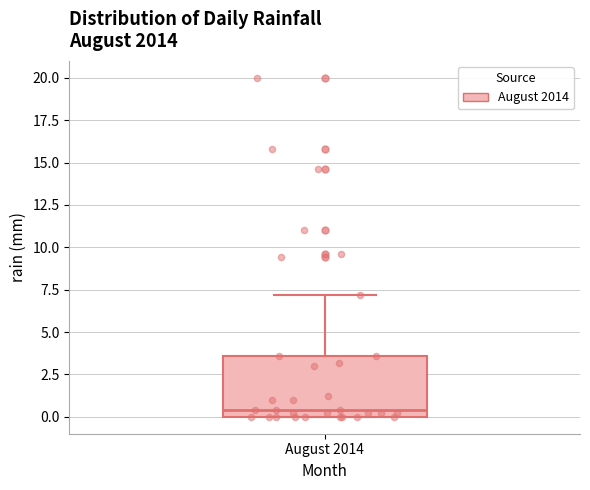

Read this box plot against the y-axis: the position of the median line, the range covered by the box, and the ends of both whiskers. The values are not printed on the chart, so give them approximately, as read against the axis.

median 0.5, box 0.0 to 3.5, whiskers 0.0 to 7.0